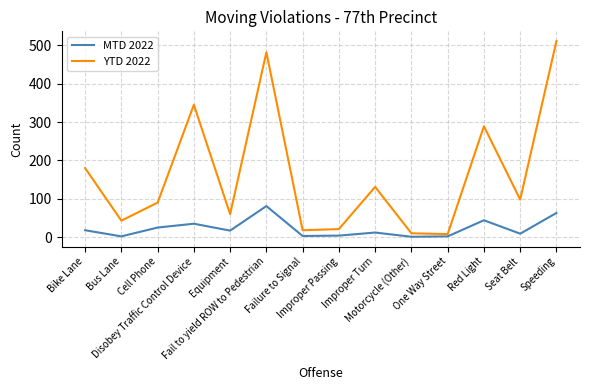

How many series are shown in this chart?

2